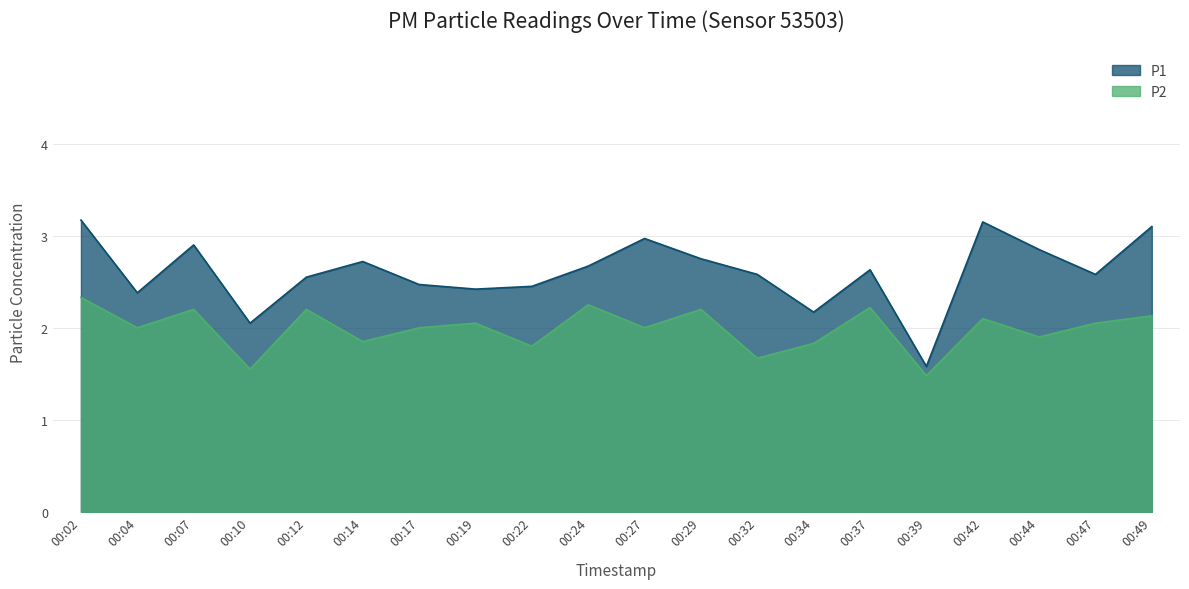

True or false: P2 and P1 cross at least once.

False